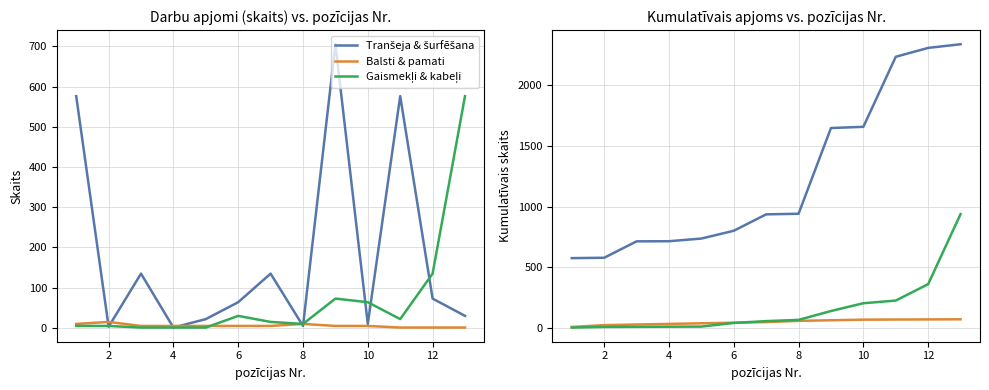

What is the average value of the Balsti & pamati series?

50